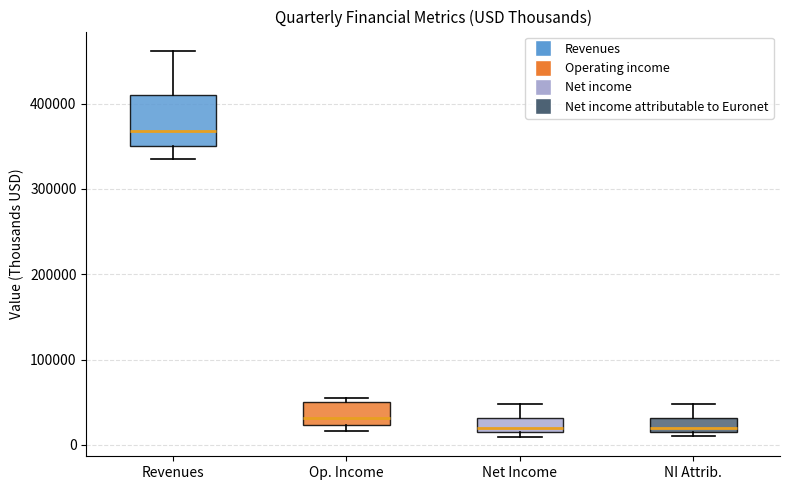

Reading left to right, transcribe this box plot: for each box, give where its median line is, the range the box spans, and where its two whiskers end, as read against the y-axis. The values are not printed on the chart, so give them approximately, as read against the axis.

Revenues: median 370000, box 350000 to 410000, whiskers 340000 to 460000
Op. Income: median 30000, box 20000 to 50000, whiskers 20000 (just below the box's lower edge) to 60000
Net Income: median 20000, box 10000 to 30000, whiskers 10000 (just below the box's lower edge) to 50000
NI Attrib.: median 20000 (just above the box's lower edge), box 20000 to 30000, whiskers 10000 to 50000